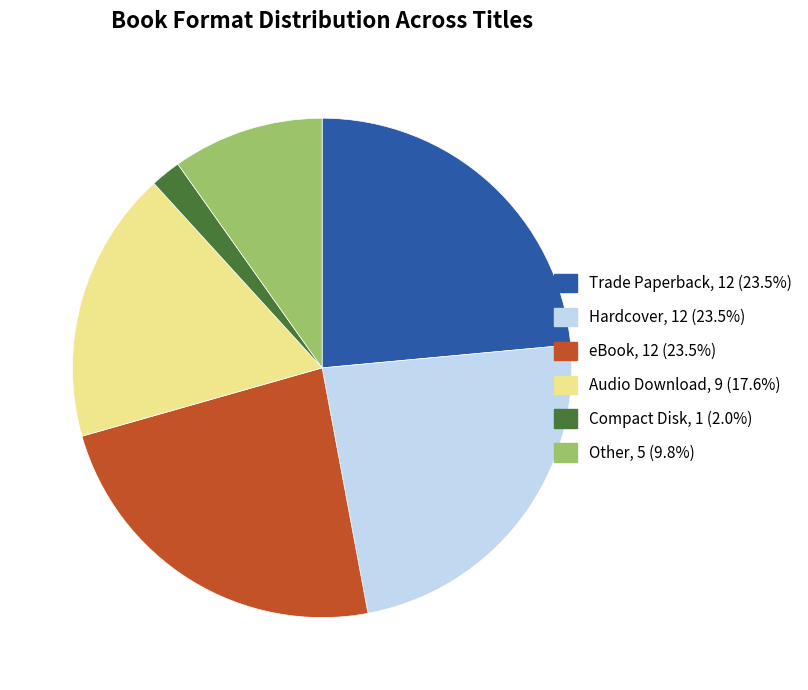

What is the smallest slice in the pie chart?

Compact Disk